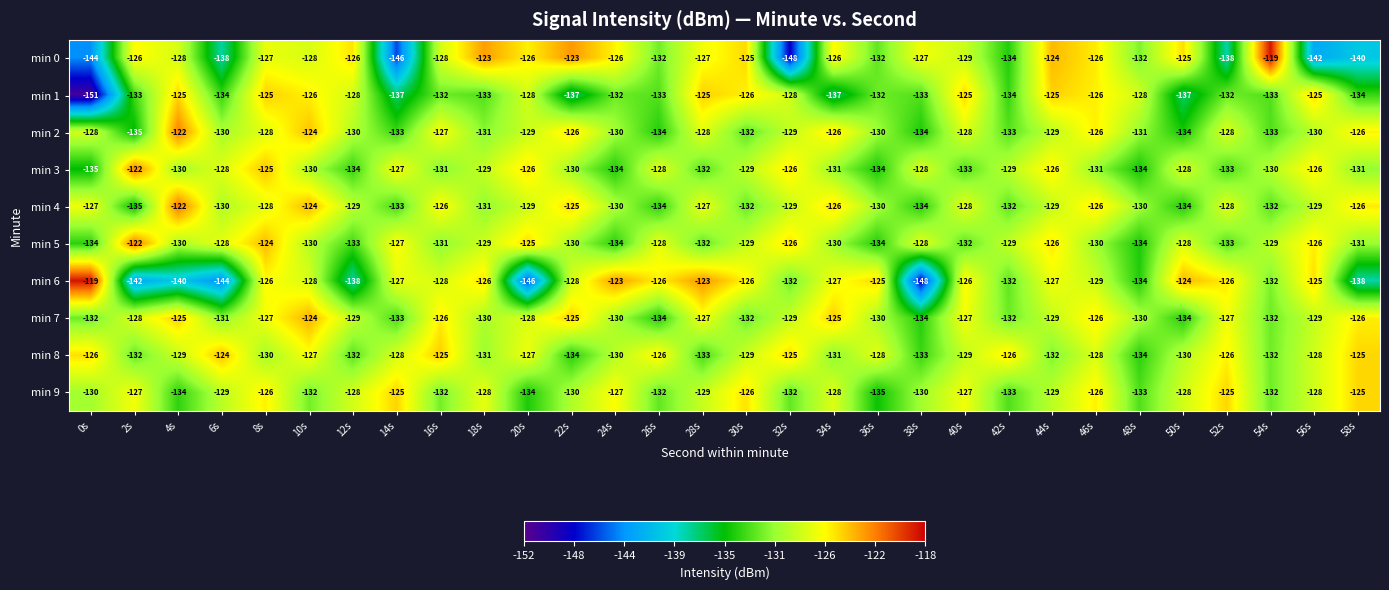

How many min 8 values are between -132 and -126?

22